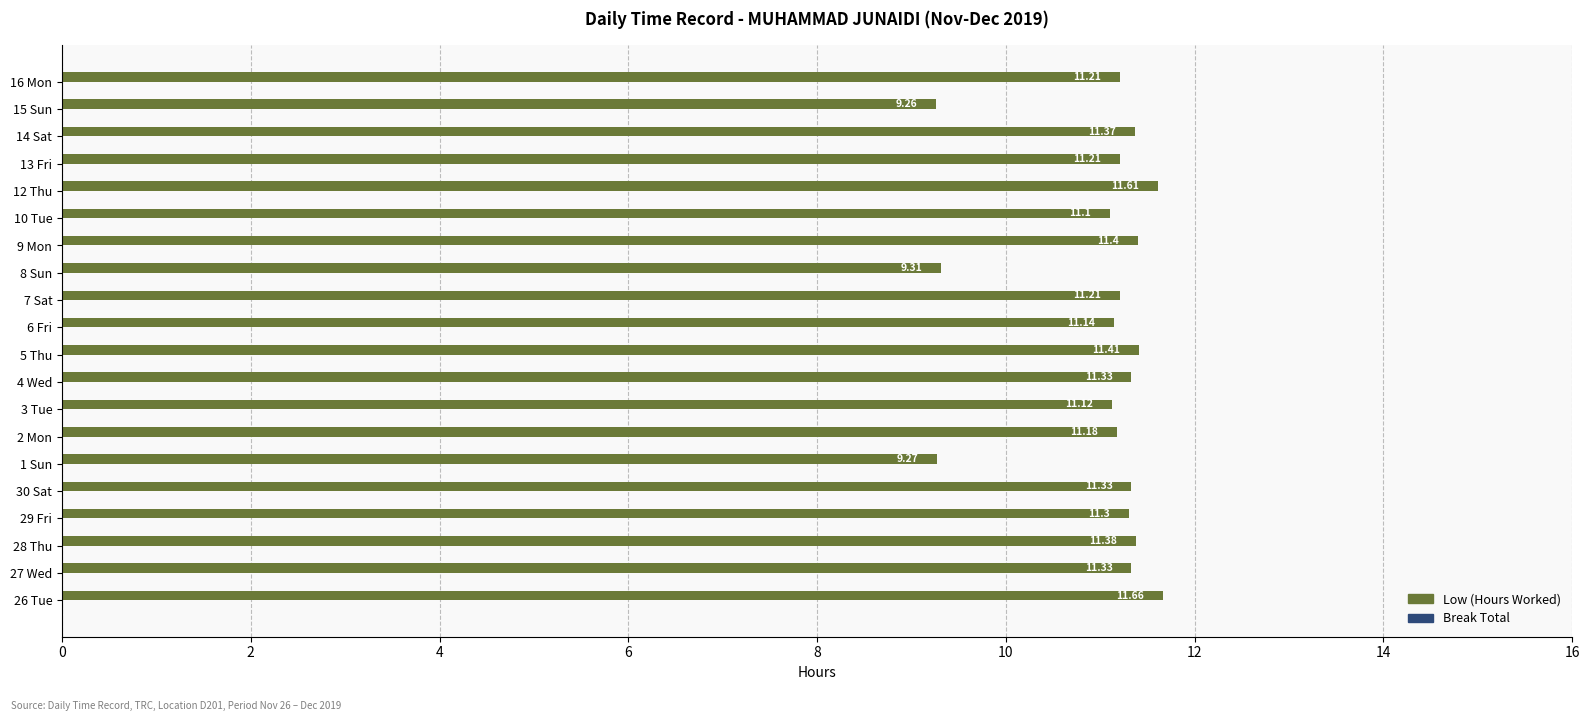

What is the change in value from 3 Tue to 12 Thu?

+0.5